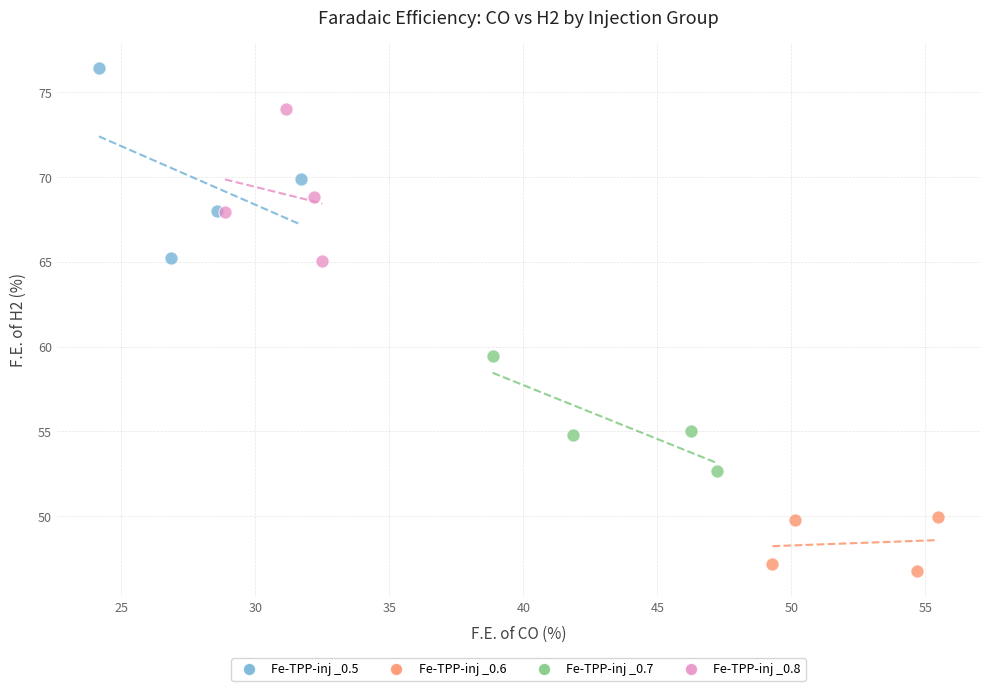

Which series contains the highest Y value?

Fe-TPP-inj _0.5